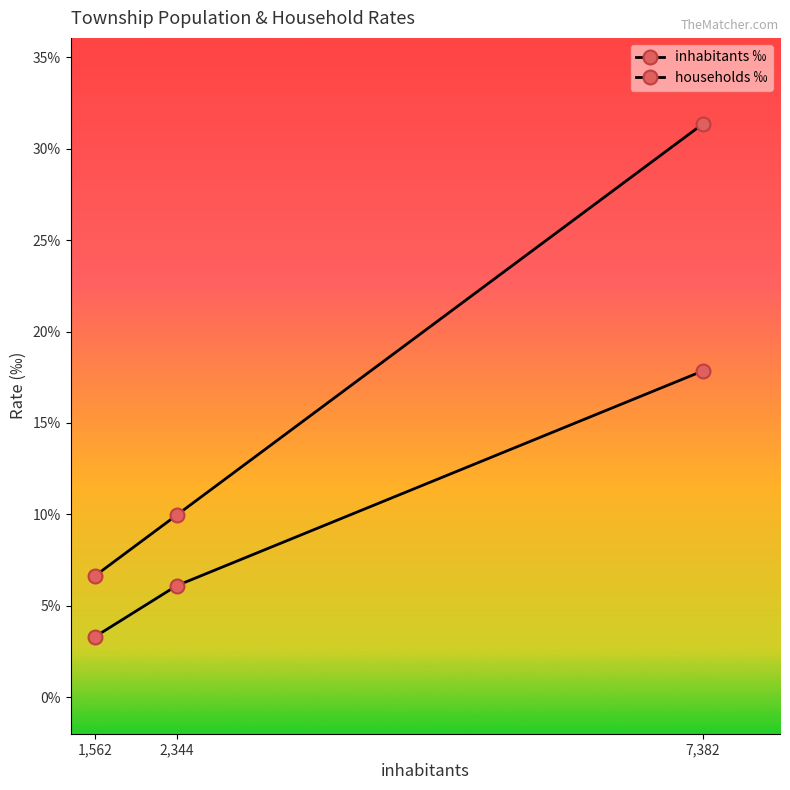

At 2,344, list the series in order from smallest to largest.

households ‰, inhabitants ‰